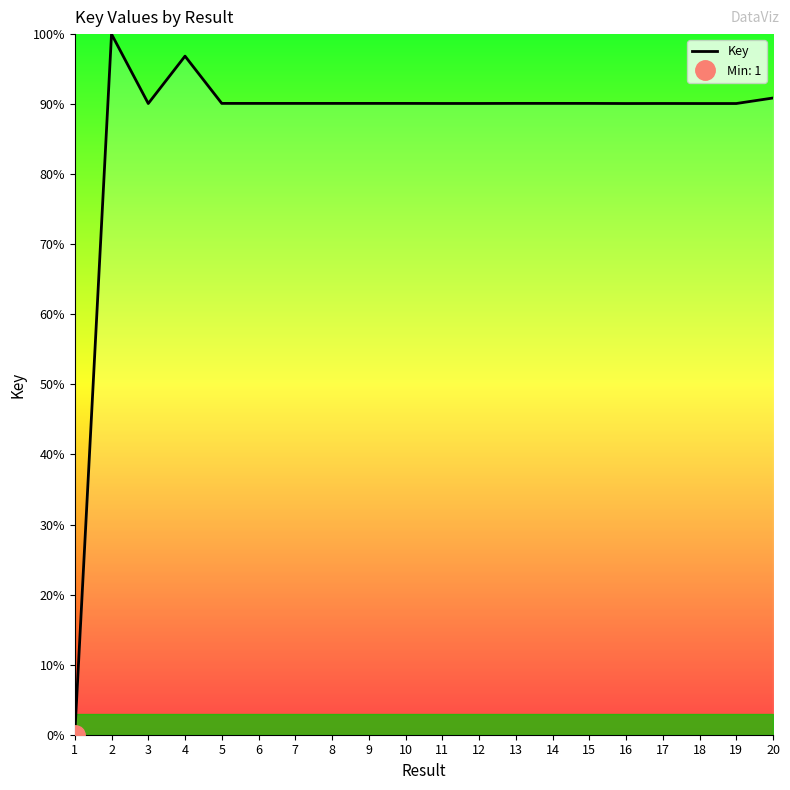

Does the chart have visible grid lines?

No